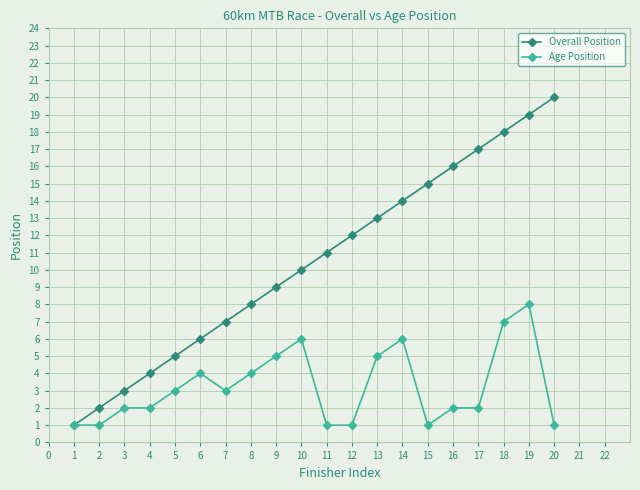

Does the chart have visible grid lines?

Yes